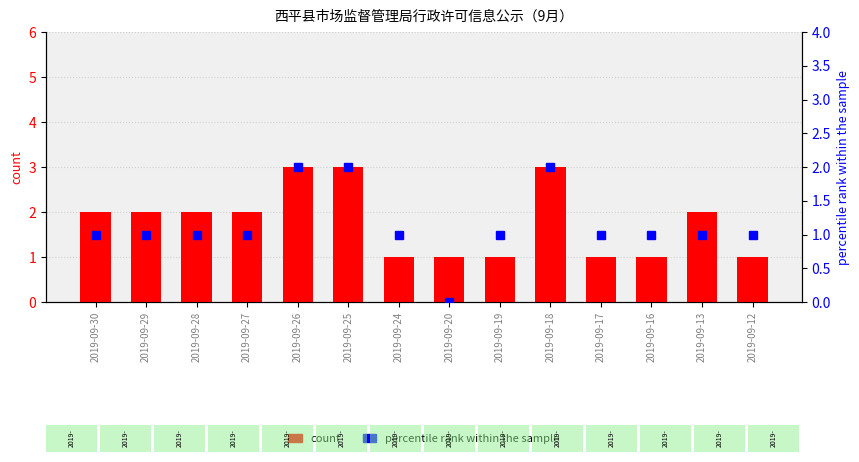

What is the average value?

2